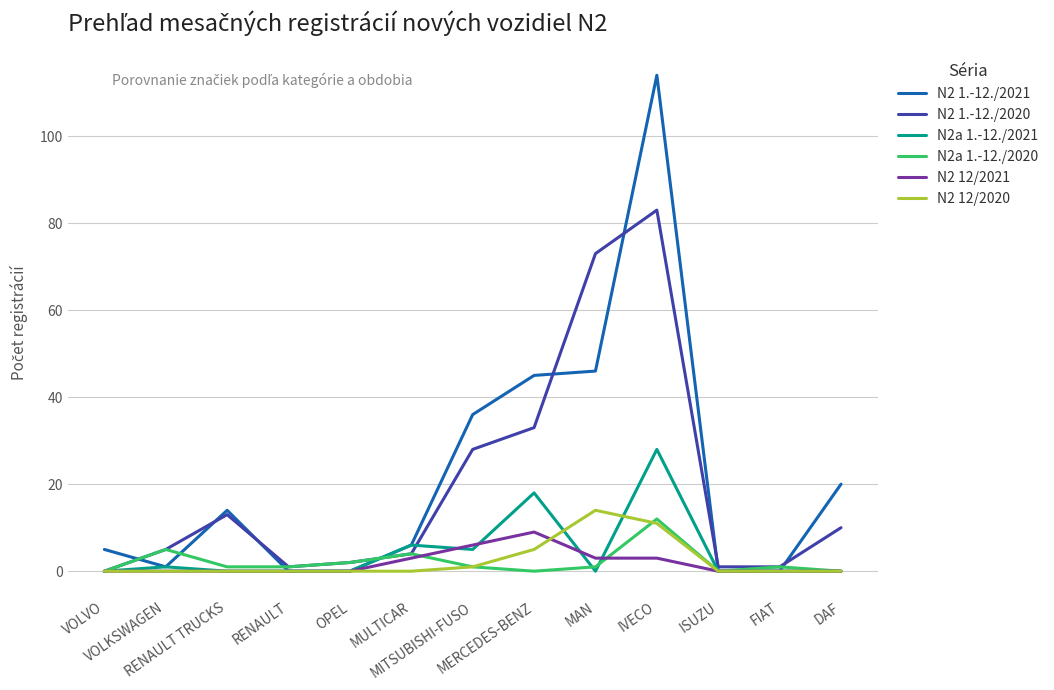

Which series has the widest spread of values?

N2 1.-12./2021